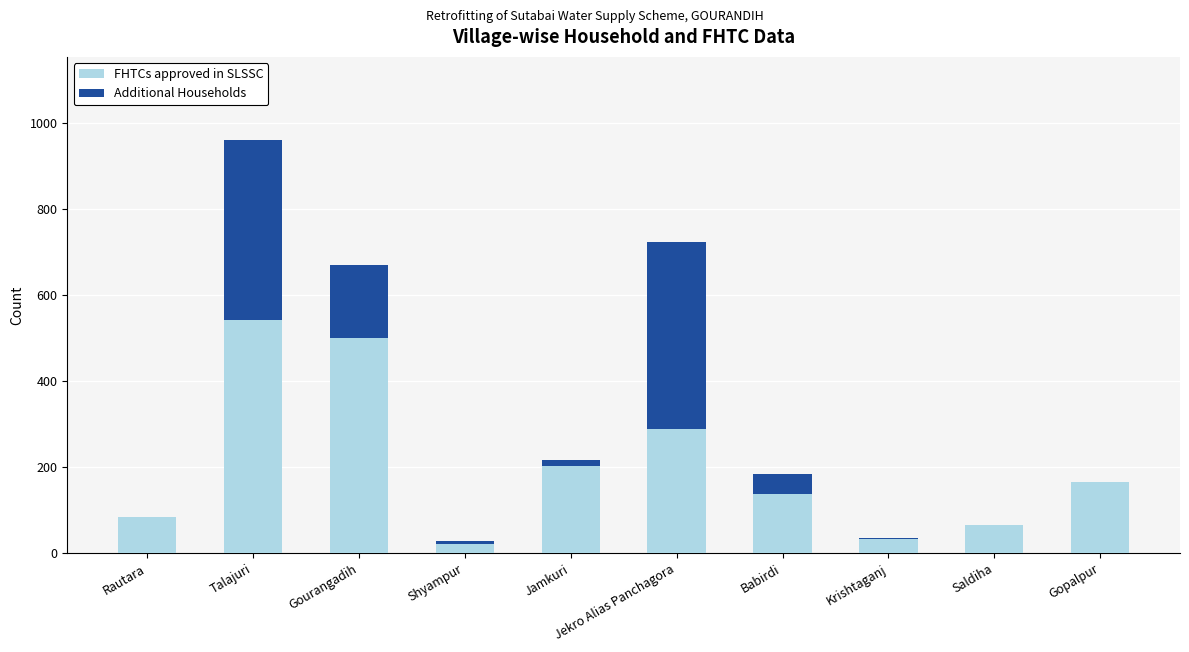

What is the value of the Additional Households bar at the 2nd from the left?

419